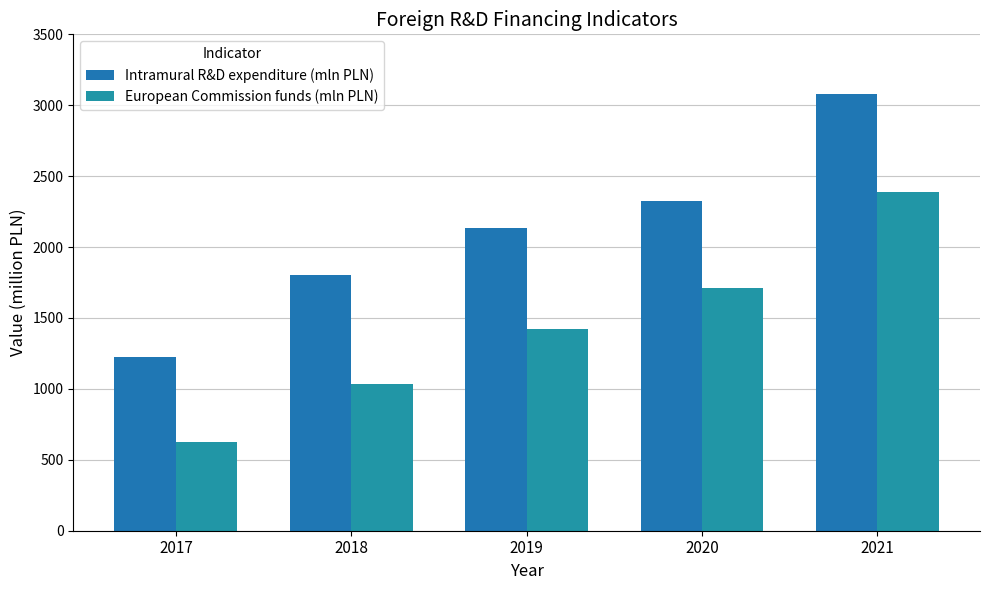

List the series in order of their peak value, highest first.

Intramural R&D expenditure (mln PLN), European Commission funds (mln PLN)